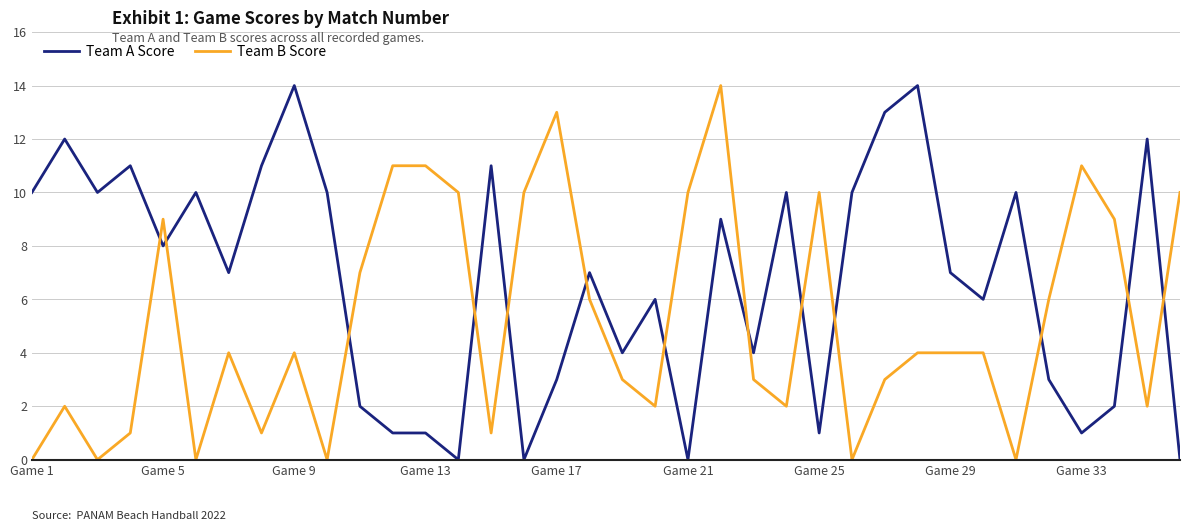

Which series has the largest total across all categories?

Team A Score